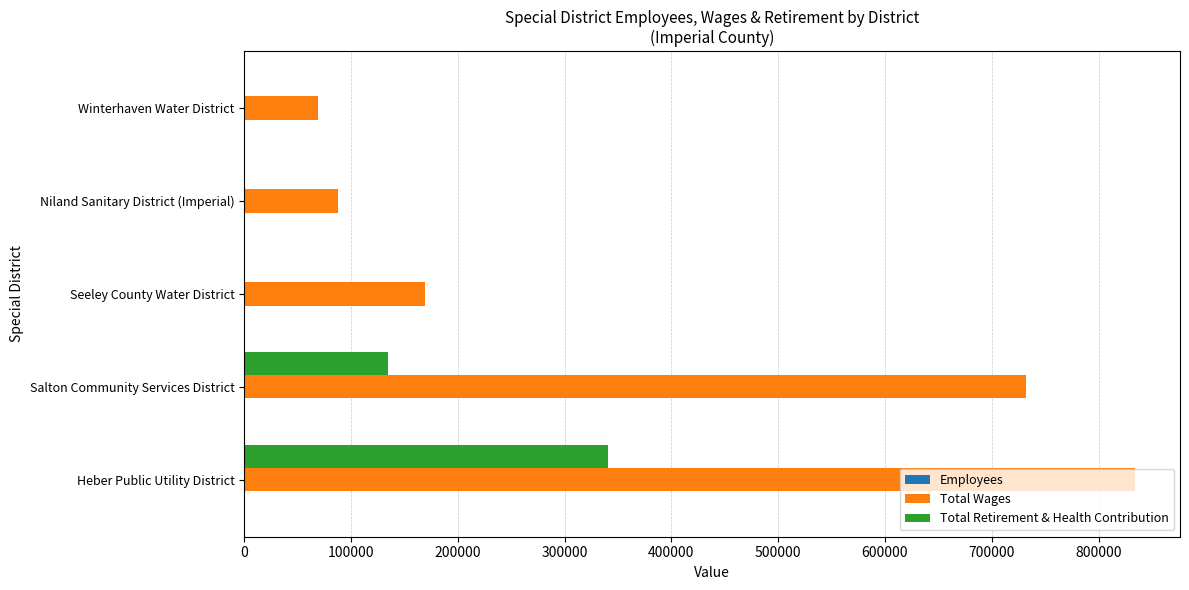

Which series has the largest total across all categories?

Total Wages